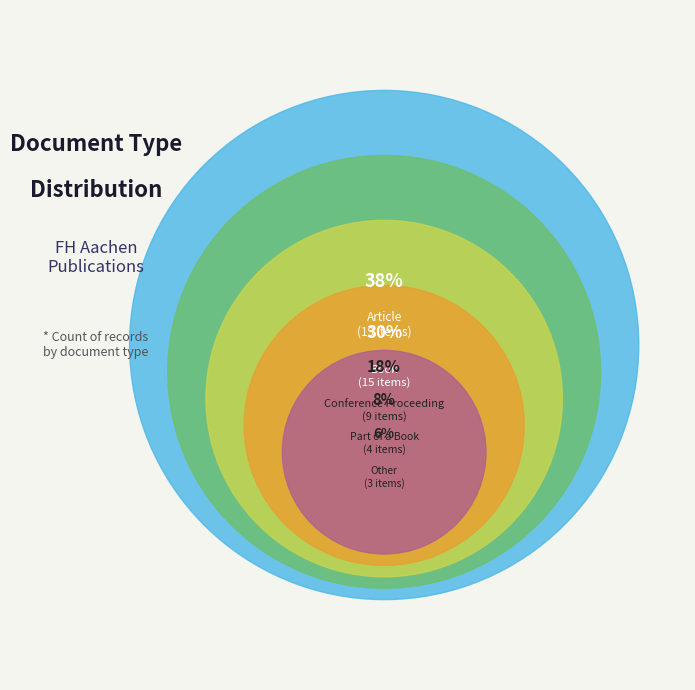

Does any single category account for the majority?

No